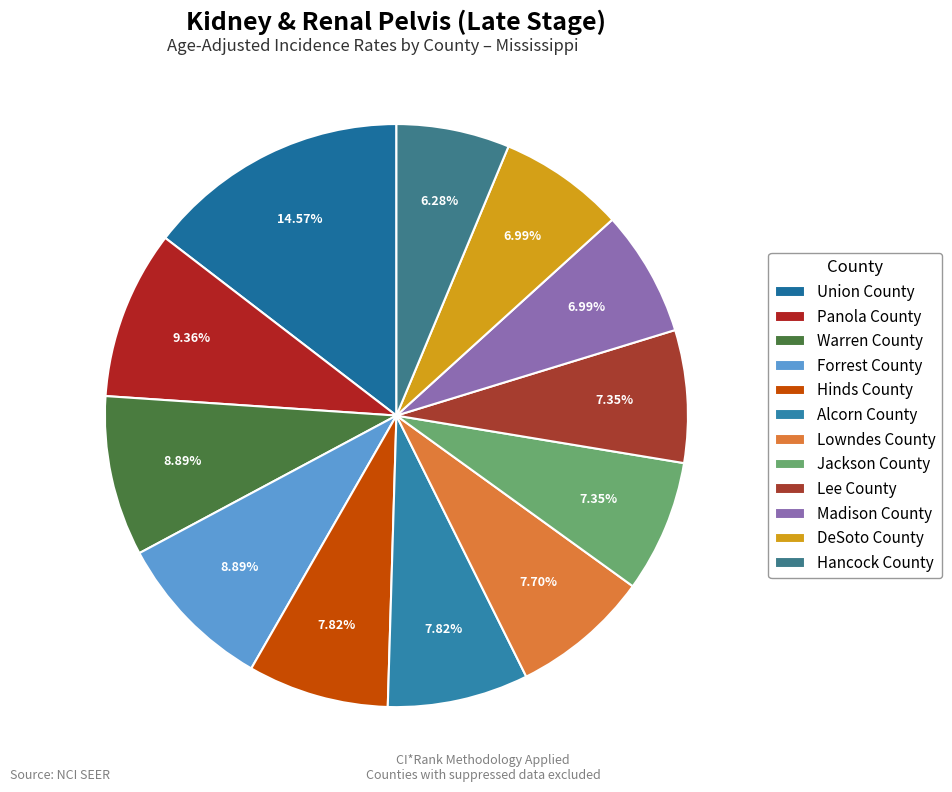

Does any single category account for the majority?

No